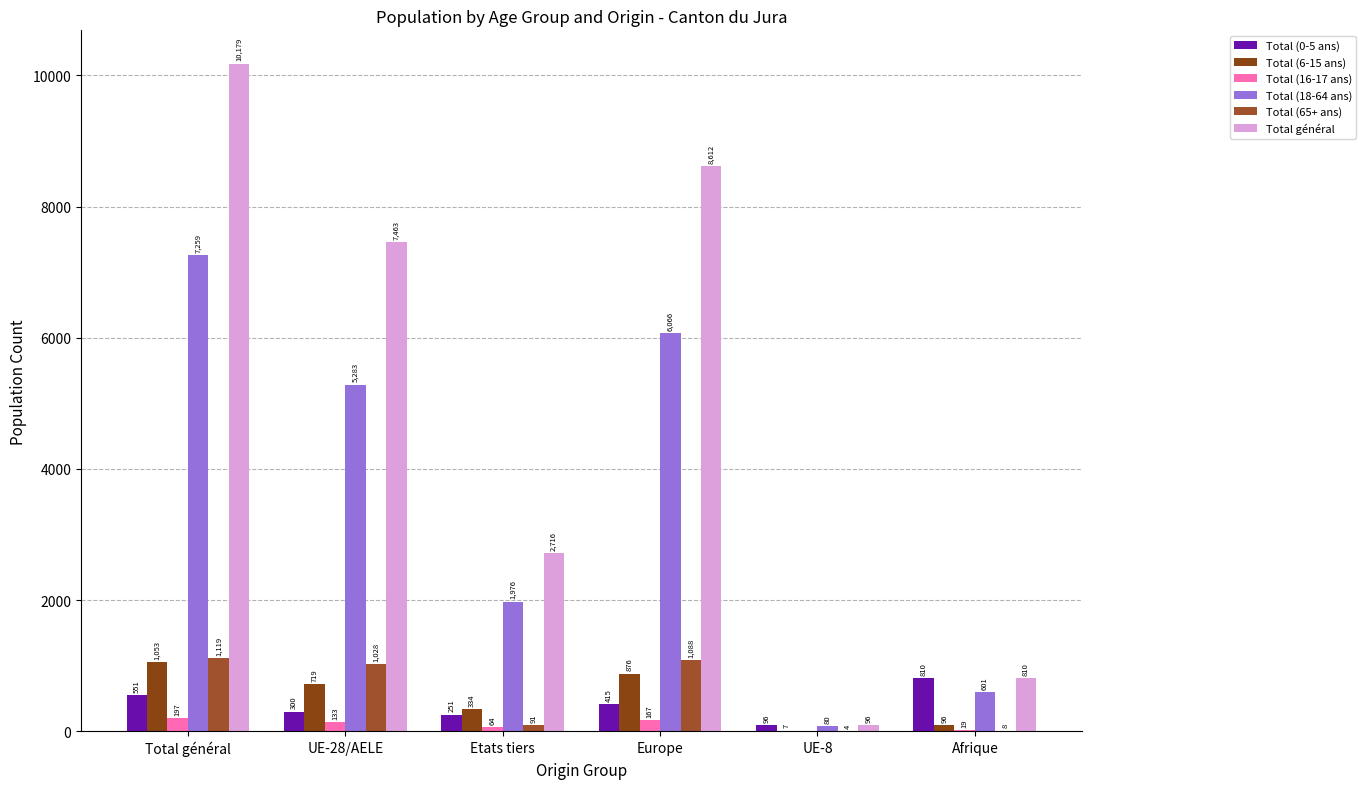

The Total (65+ ans) series shows 91 at Etats tiers. True or false?

True